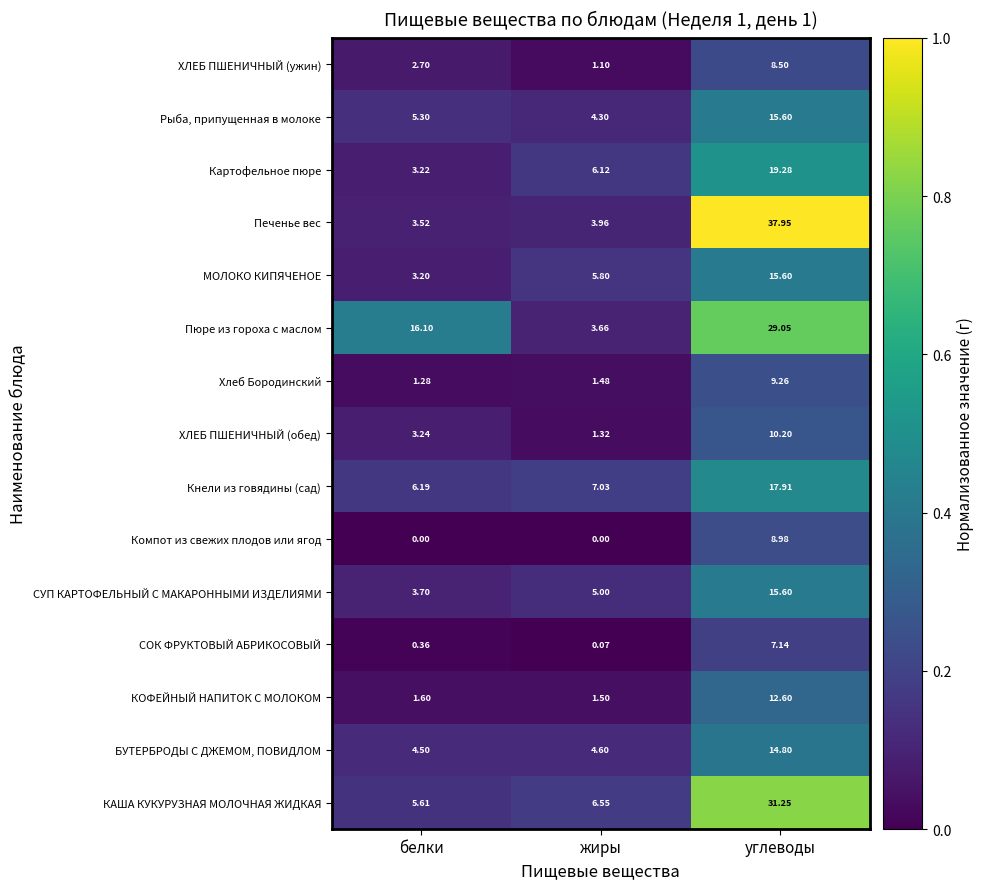

Rank the series at жиры from highest to lowest value.

Кнели из говядины (сад), КАША КУКУРУЗНАЯ МОЛОЧНАЯ ЖИДКАЯ, Картофельное пюре, МОЛОКО КИПЯЧЕНОЕ, СУП КАРТОФЕЛЬНЫЙ С МАКАРОННЫМИ ИЗДЕЛИЯМИ, БУТЕРБРОДЫ С ДЖЕМОМ, ПОВИДЛОМ, Рыба, припущенная в молоке, Печенье вес, Пюре из гороха с маслом, КОФЕЙНЫЙ НАПИТОК С МОЛОКОМ, Хлеб Бородинский, ХЛЕБ ПШЕНИЧНЫЙ (обед), ХЛЕБ ПШЕНИЧНЫЙ (ужин), СОК ФРУКТОВЫЙ АБРИКОСОВЫЙ, Компот из свежих плодов или ягод